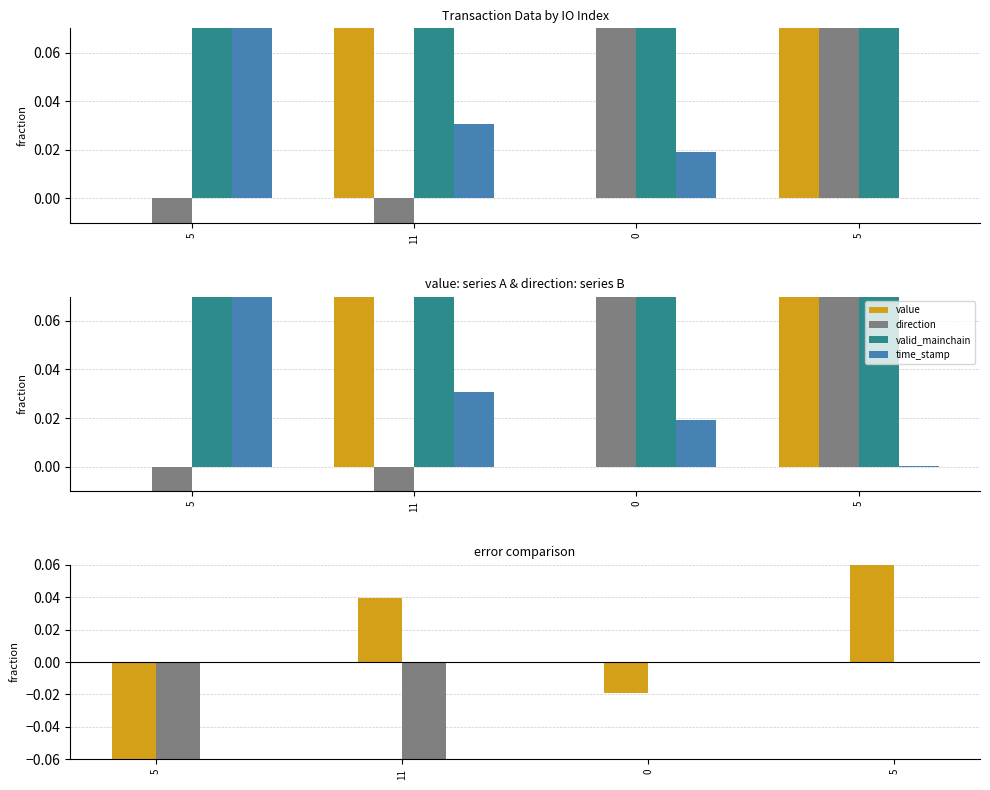

What is the label of the 4th bar from the right?

5